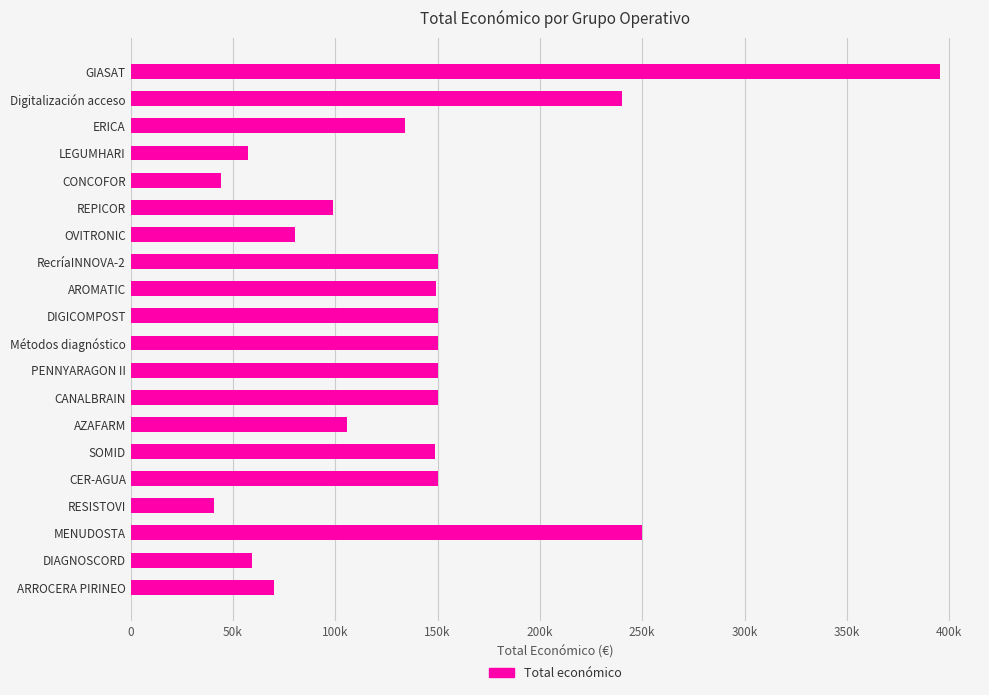

Which category has the highest value across all series?

GIASAT